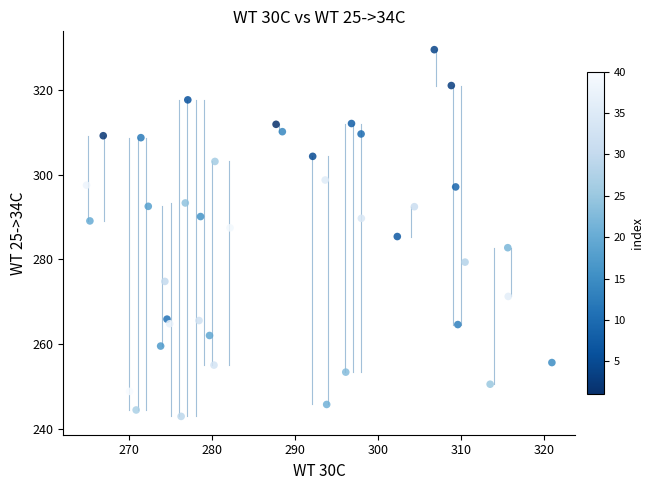

What is the range of X values (max minus min)?

56.1